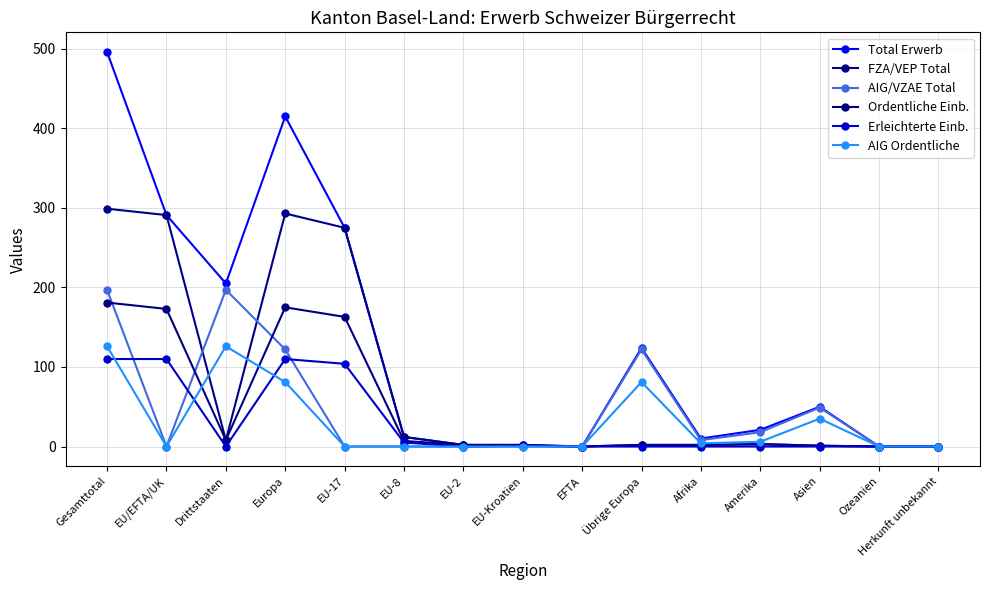

Is the value of Total Erwerb at Asien greater than the value of FZA/VEP Total at Drittstaaten?

Yes